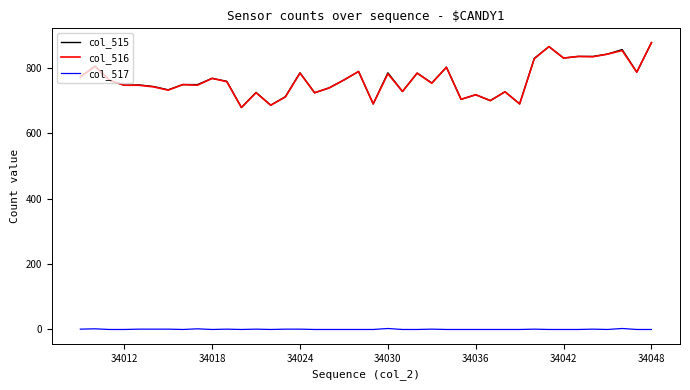

What is the minimum value for col_515?

678